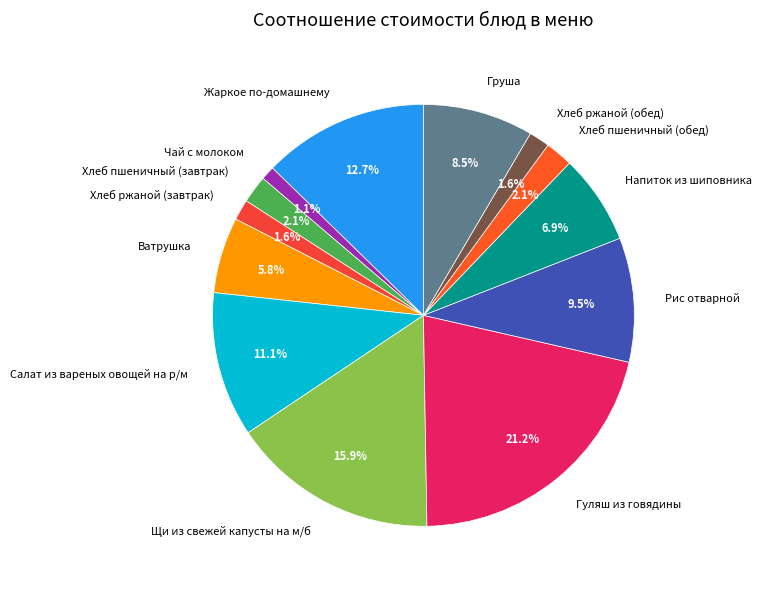

To the nearest percent, what is the combined percentage of Груша and Салат из вареных овощей на р/м?

20%